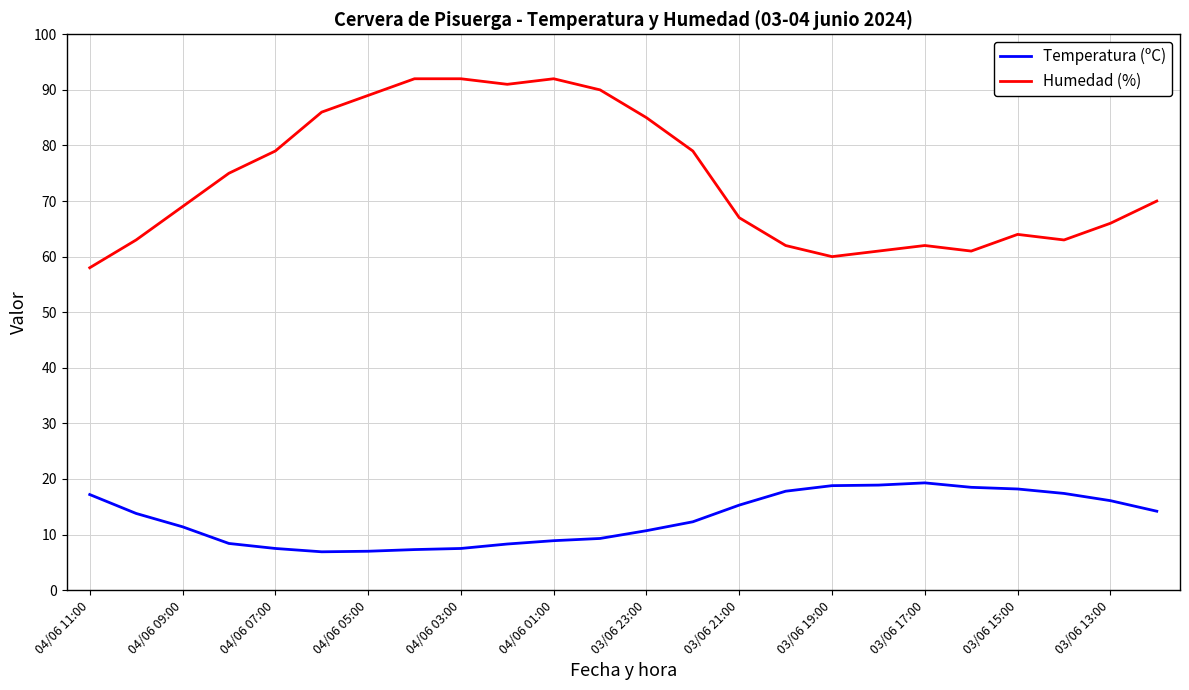

Which series has the largest range (max minus min)?

Humedad (%)